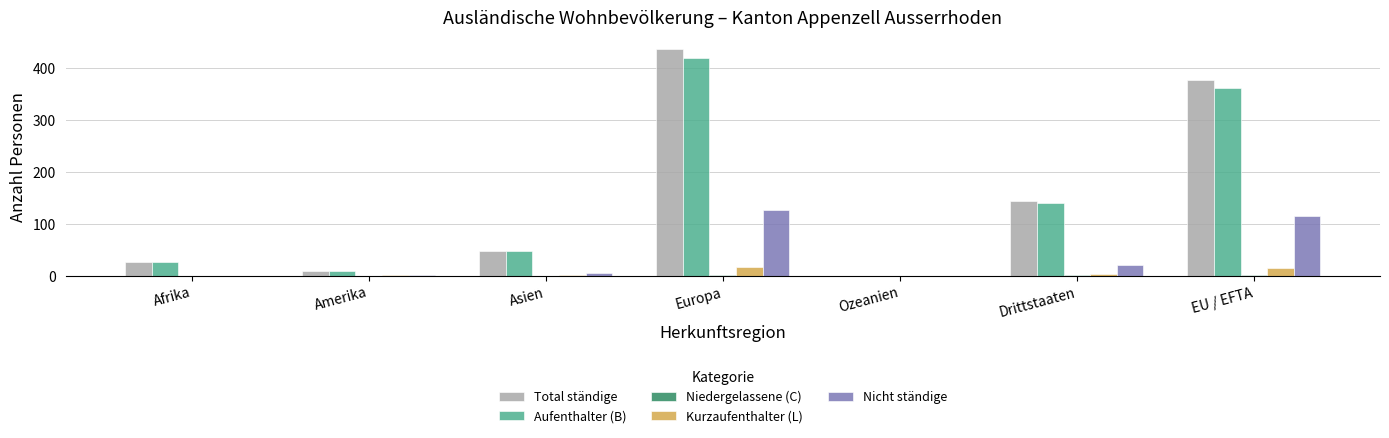

What is the sum of all Nicht ständige values?

268